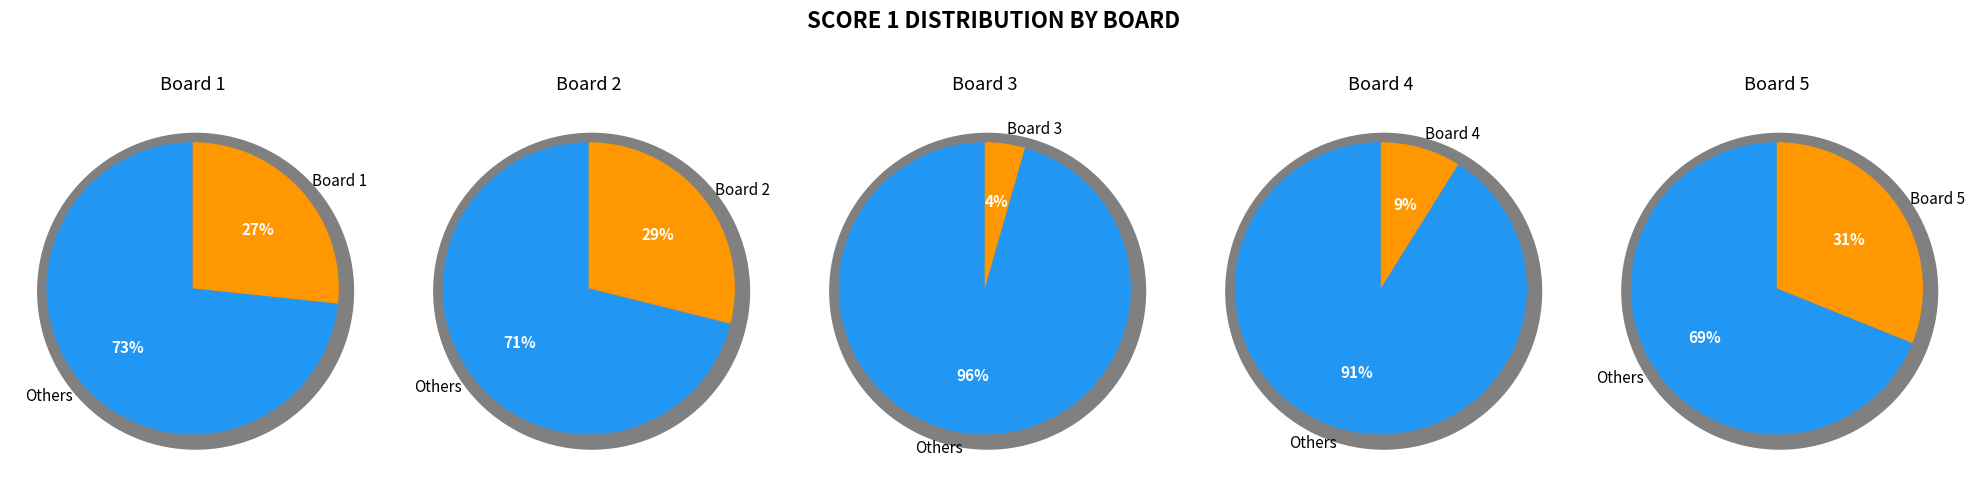

Is 2 the majority of the pie?

No